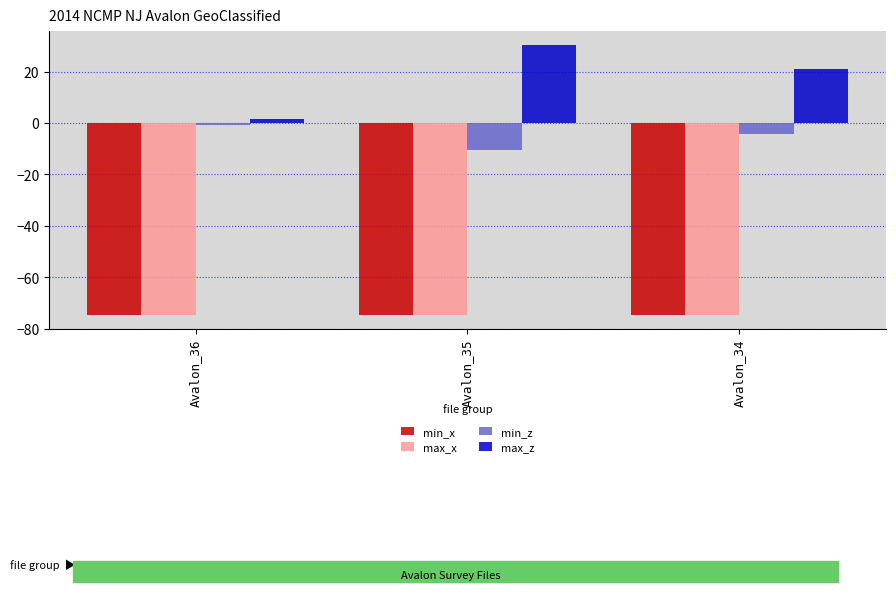

The max_x series shows -25.8 at Avalon_34. True or false?

False